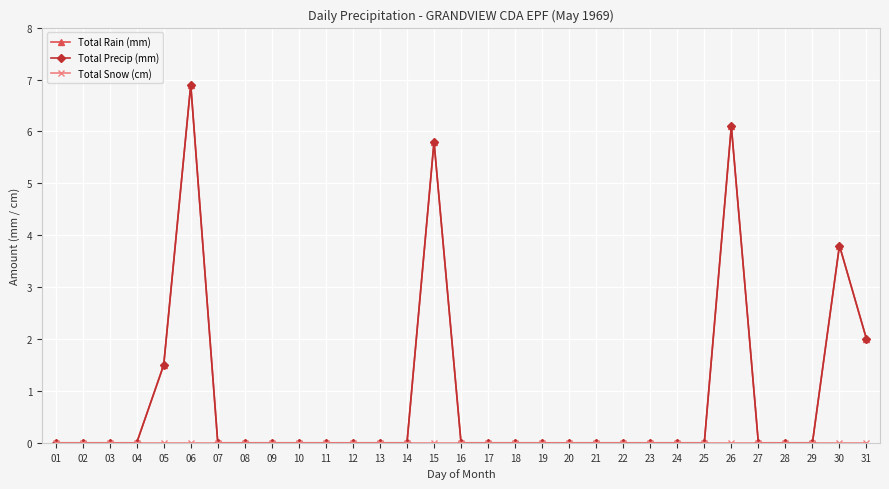

Does the chart have visible grid lines?

Yes